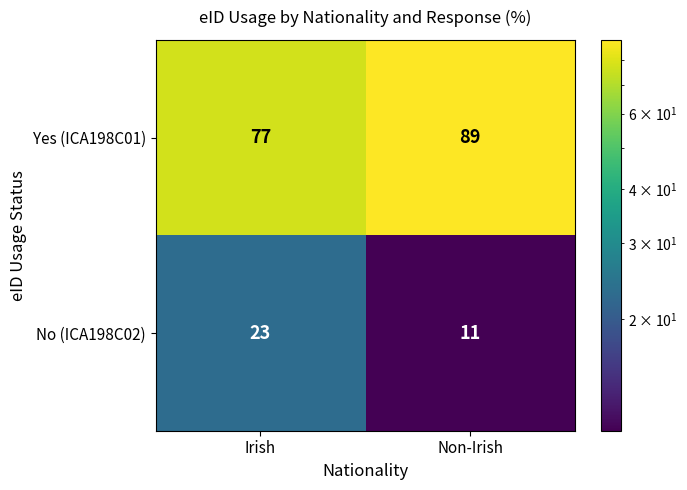

Where is Yes (ICA198C01) nearest to the value 83?

Irish